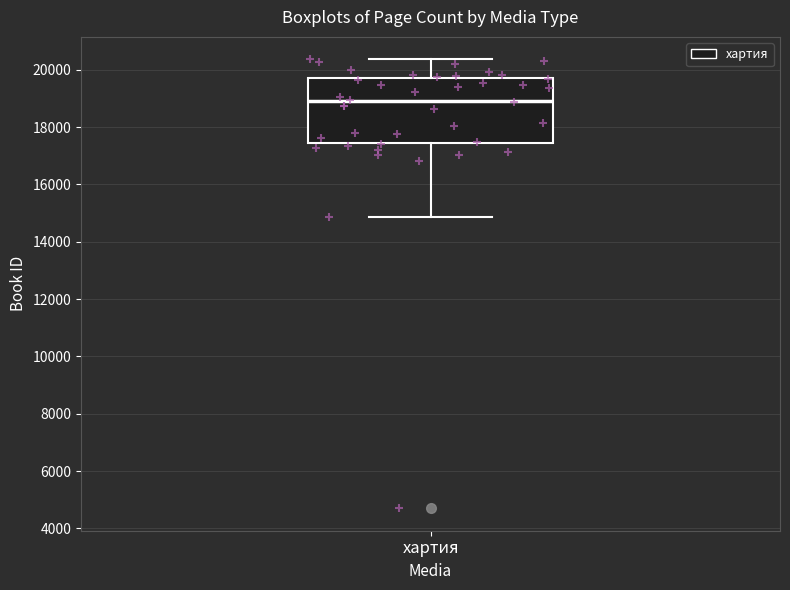

Where does the lower whisker of the box for хартия end on the y-axis? The values are not printed on the chart, so give them approximately, as read against the axis.

14800